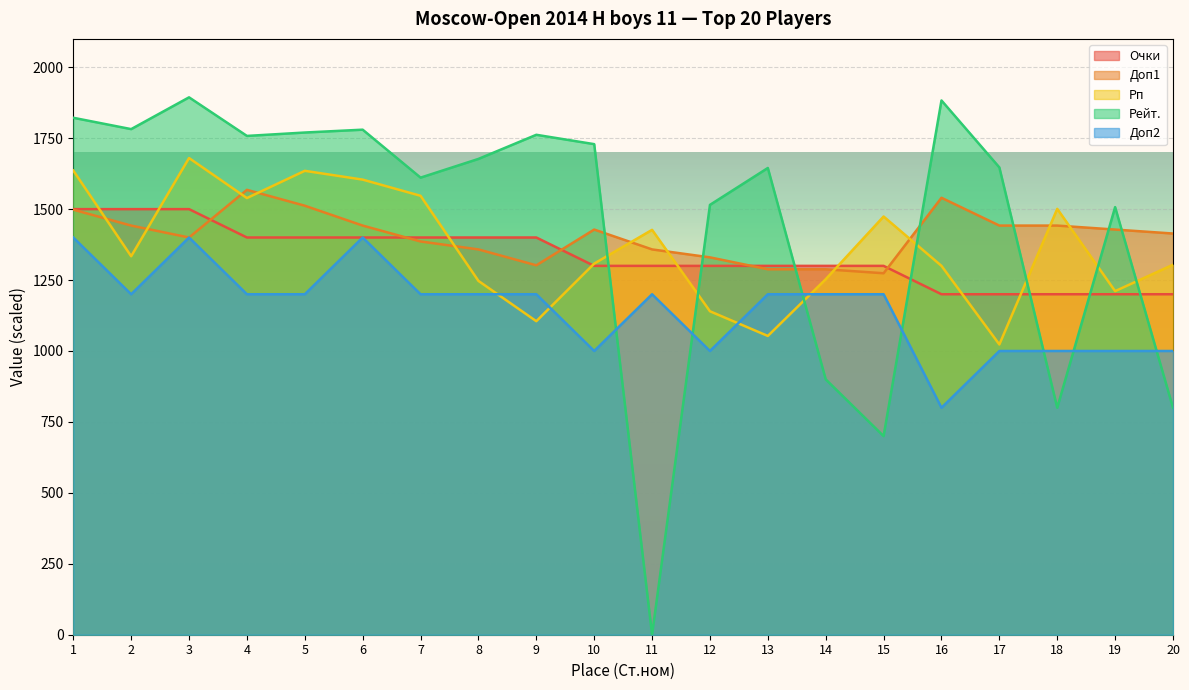

What is the difference between the Рейт. values at 16 and 6?

103